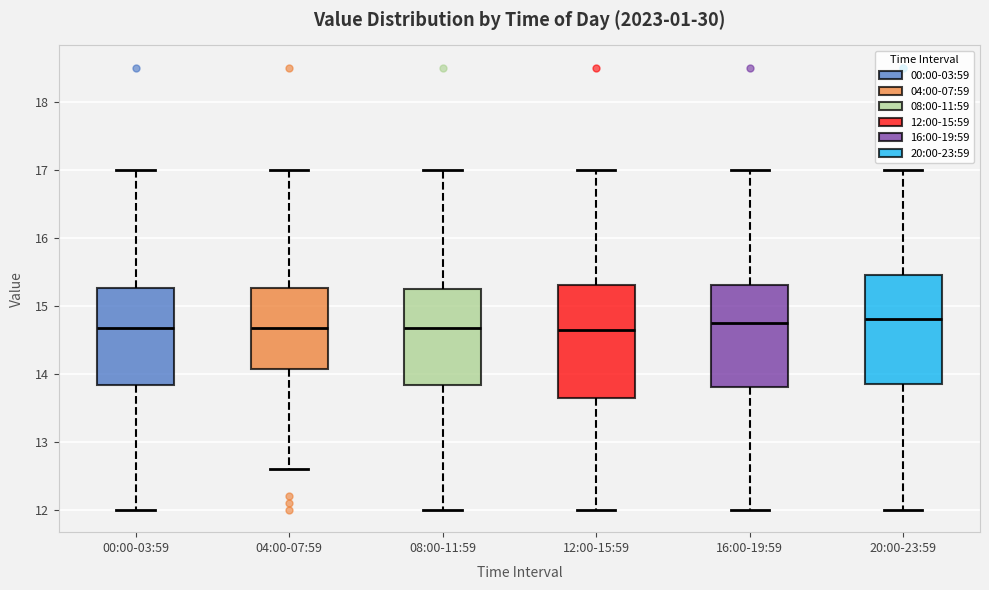

Reading left to right, transcribe this box plot: for each box, give where its median line is, the range the box spans, and where its two whiskers end, as read against the y-axis. The values are not printed on the chart, so give them approximately, as read against the axis.

00:00-03:59: median 14.7, box 13.8 to 15.3, whiskers 12.0 to 17.0
04:00-07:59: median 14.7, box 14.1 to 15.3, whiskers 12.6 to 17.0
08:00-11:59: median 14.7, box 13.8 to 15.3, whiskers 12.0 to 17.0
12:00-15:59: median 14.7, box 13.7 to 15.3, whiskers 12.0 to 17.0
16:00-19:59: median 14.8, box 13.8 to 15.3, whiskers 12.0 to 17.0
20:00-23:59: median 14.8, box 13.9 to 15.5, whiskers 12.0 to 17.0